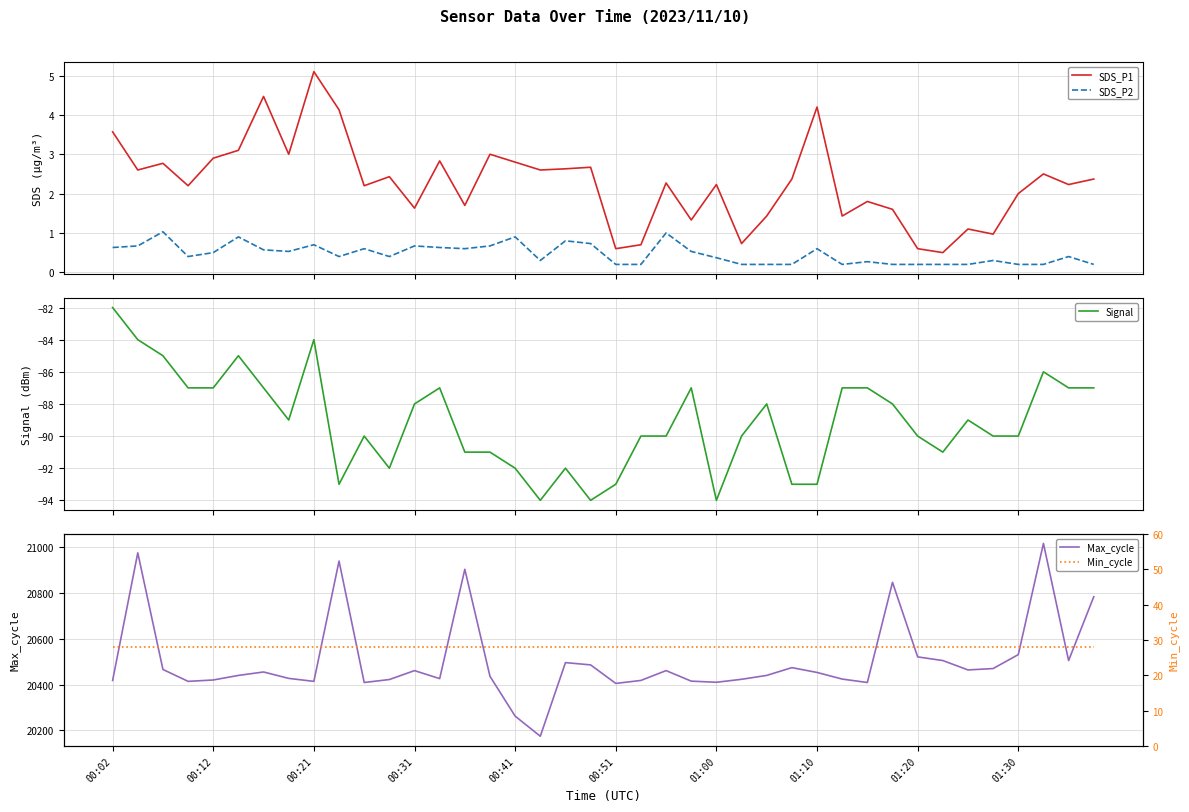

What is the maximum value for SDS_P2?

1.0